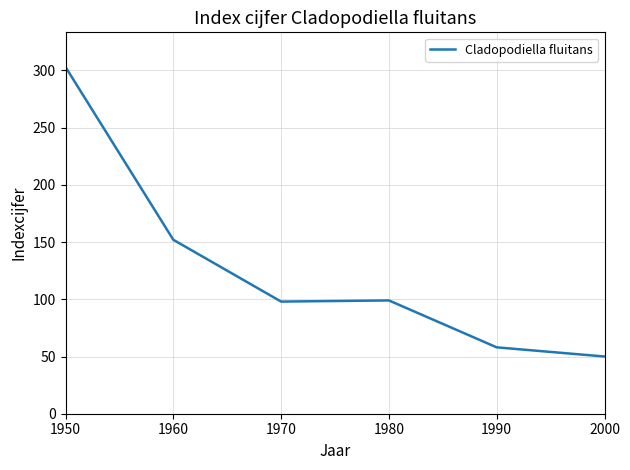

Which has a higher value, 1960 or 1980?

1960